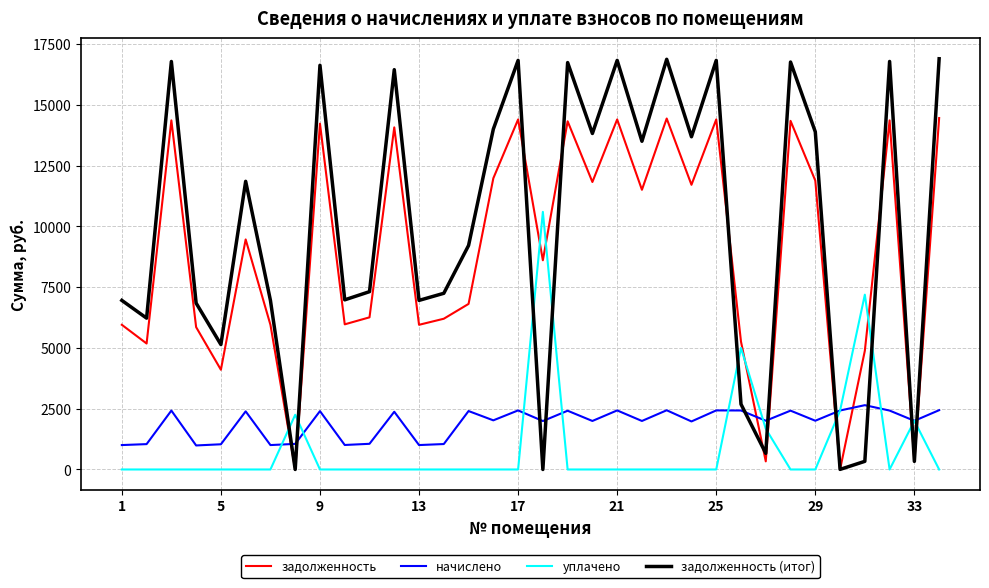

What is the maximum value shown in the chart?

16897.3